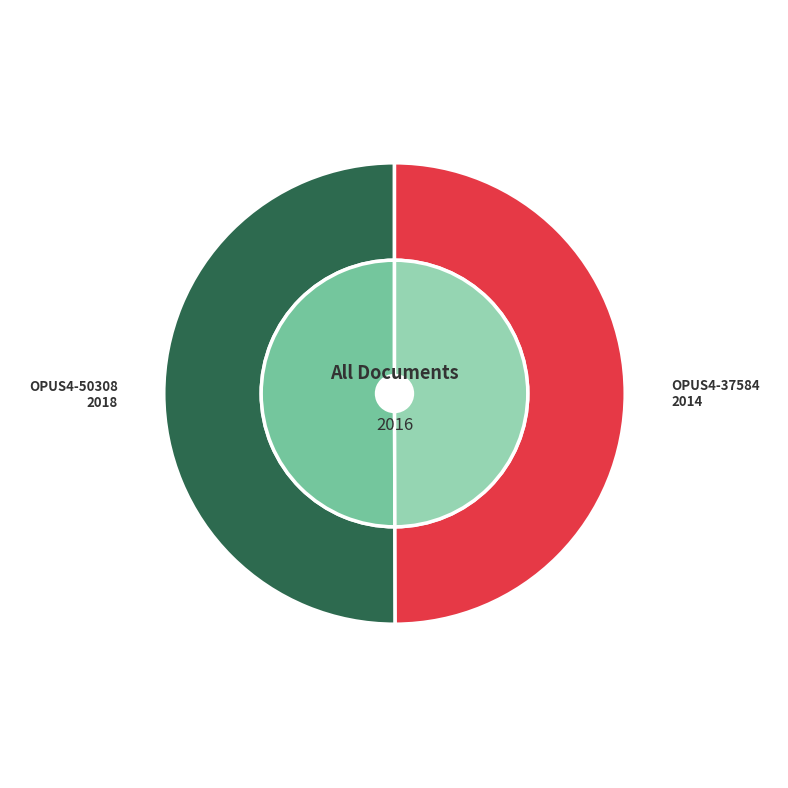

Is the sum of OPUS4-50308 and OPUS4-37584 greater than half?

Yes